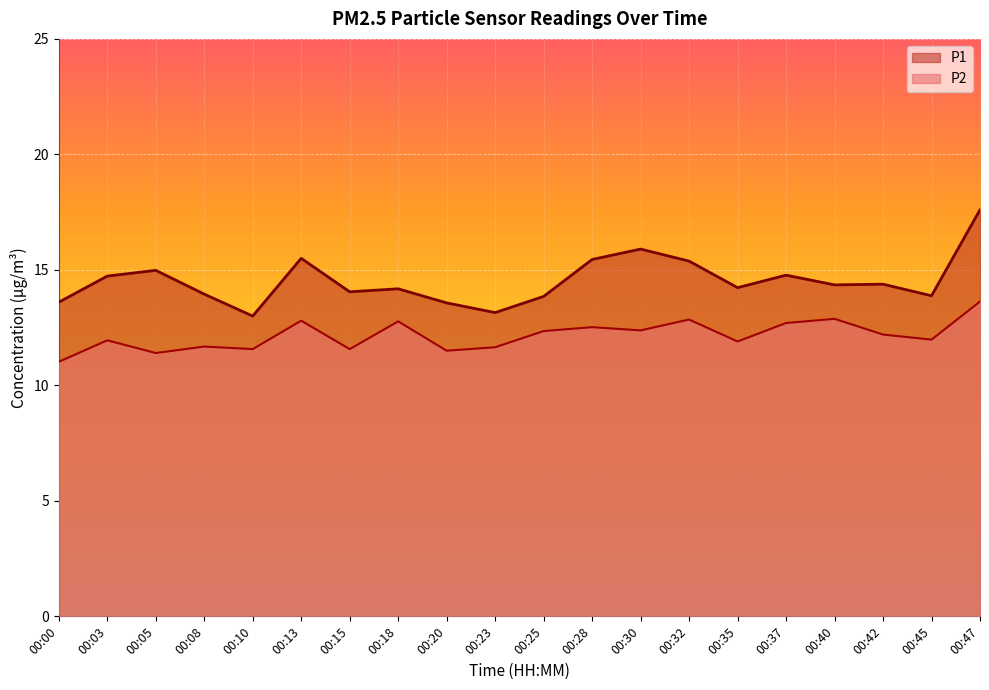

Is the value of P1 at 00:47 greater than the value of P2 at 00:05?

Yes